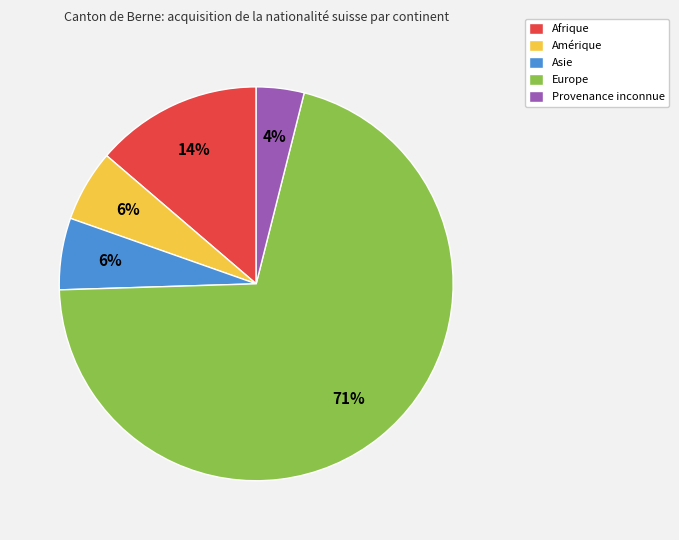

To the nearest percent, what percentage of the pie is Afrique?

14%